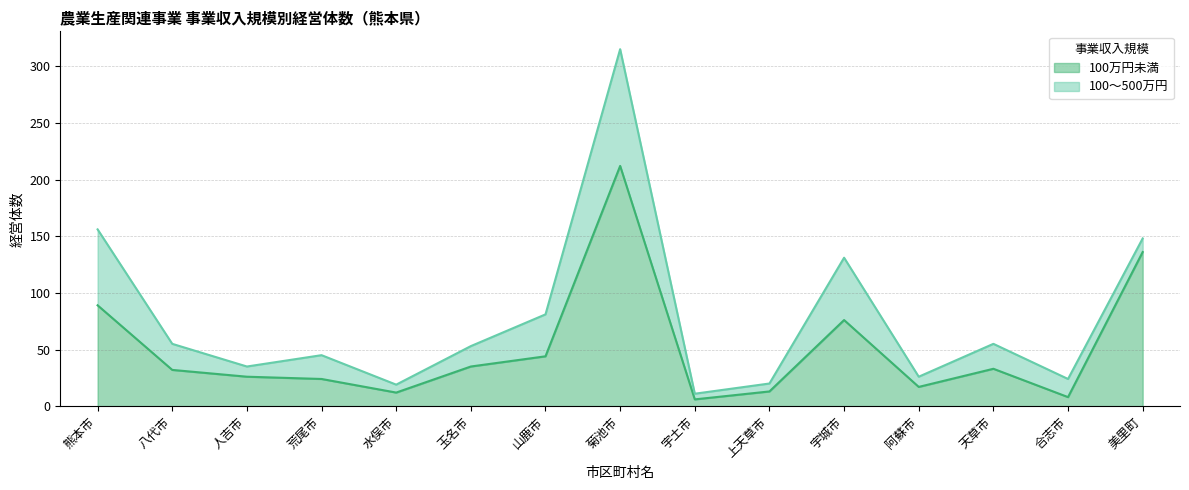

True or false: the data has more than 1 interior local peaks.

True